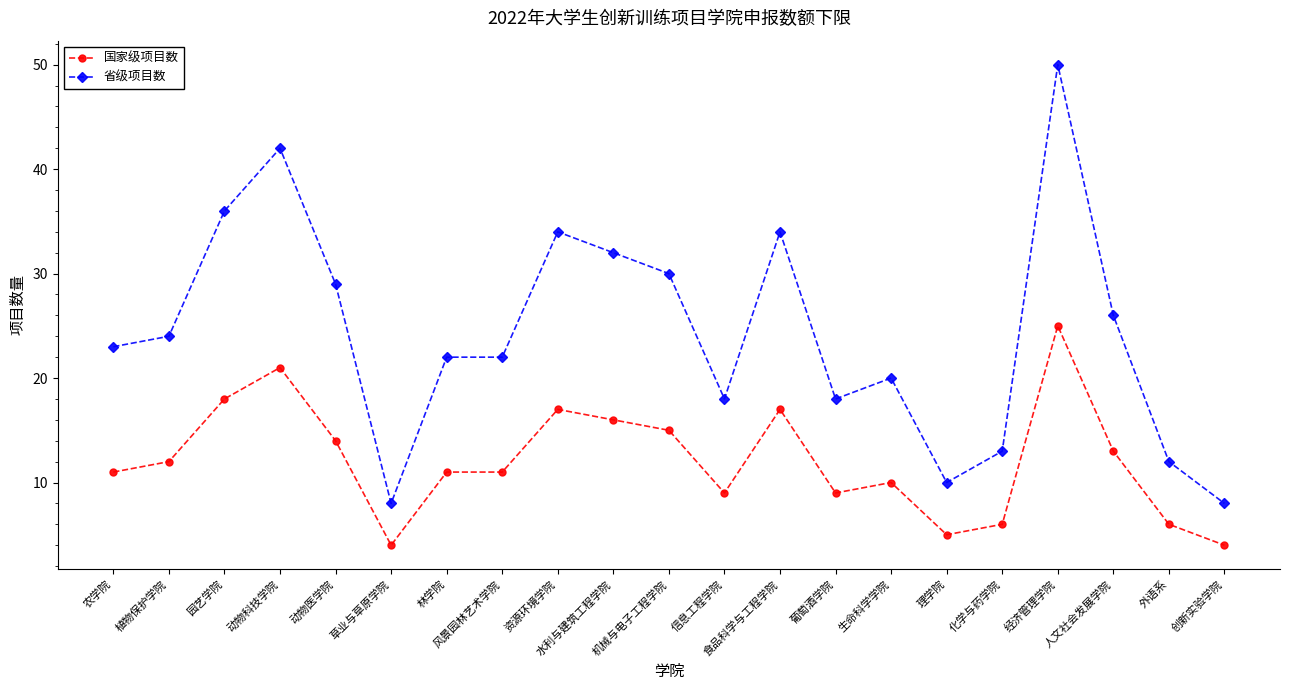

True or false: 国家级项目数 and 省级项目数 cross at least once.

False